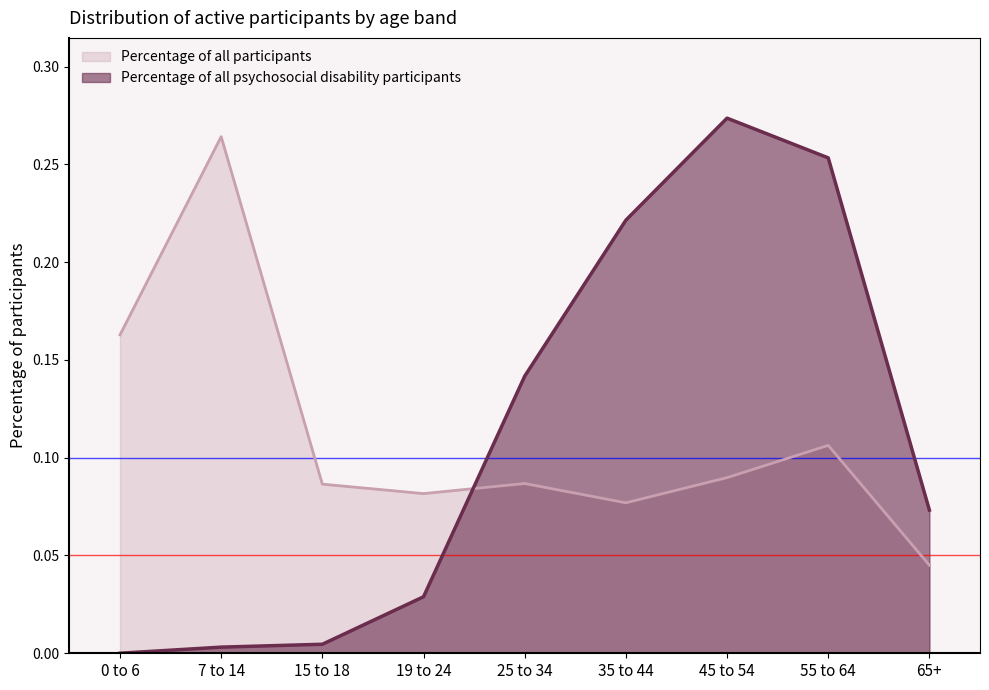

After their last crossing, which series has the higher values: Percentage of all psychosocial disability participants or Percentage of all participants?

Percentage of all psychosocial disability participants